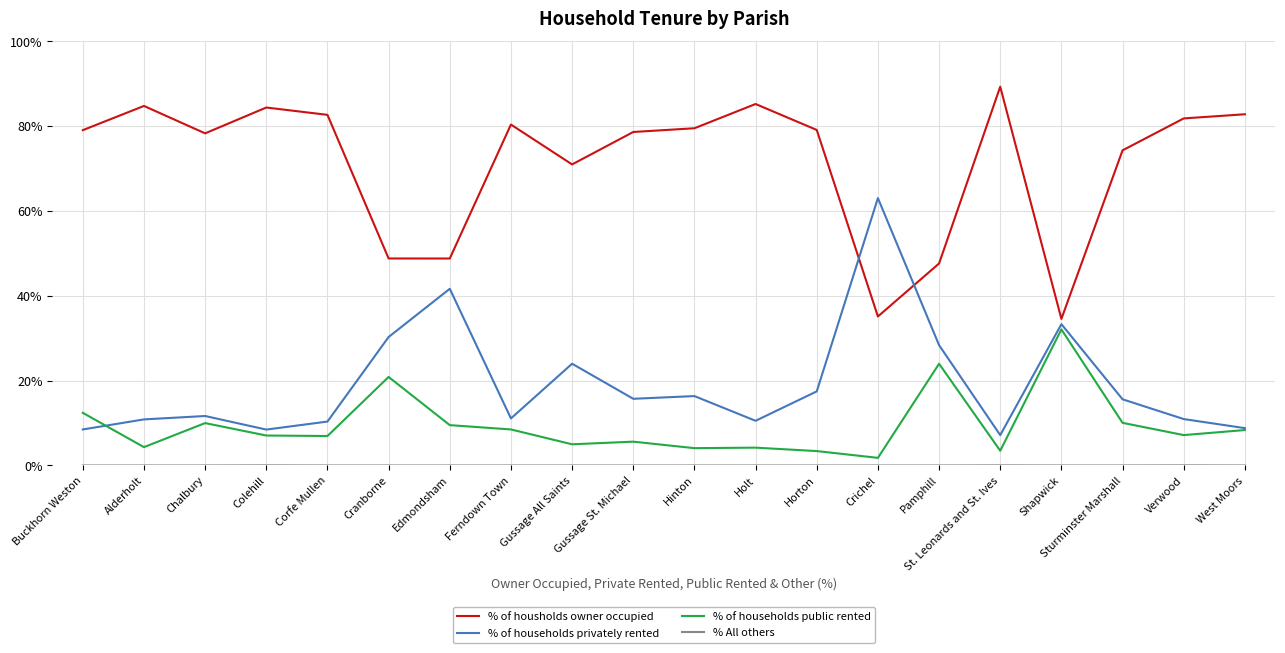

True or false: % of housholds owner occupied and % of households public rented cross at least once.

False